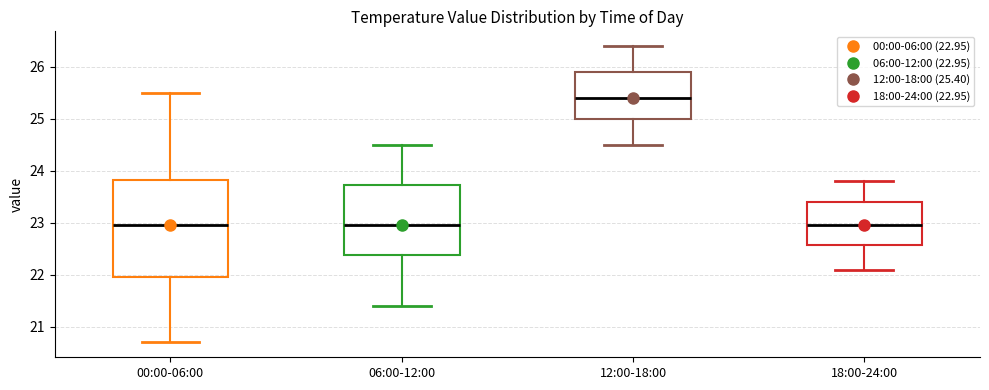

Comparing the boxes themselves (not the whiskers), which one is the tallest?

00:00-06:00